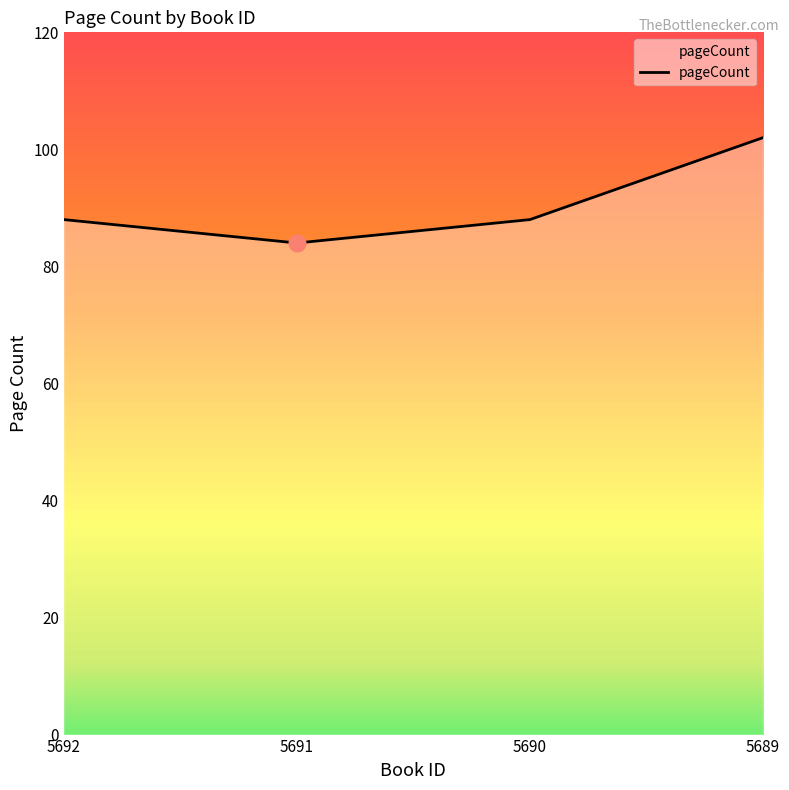

Reading left to right, extract all data points from this chart.

5692=88	5691=84	5690=88	5689=102